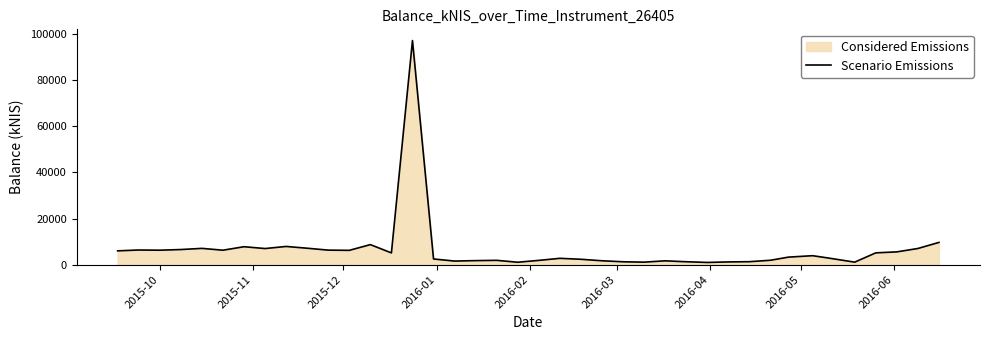

True or false: there are more than 1 points higher than both neighbors.

True